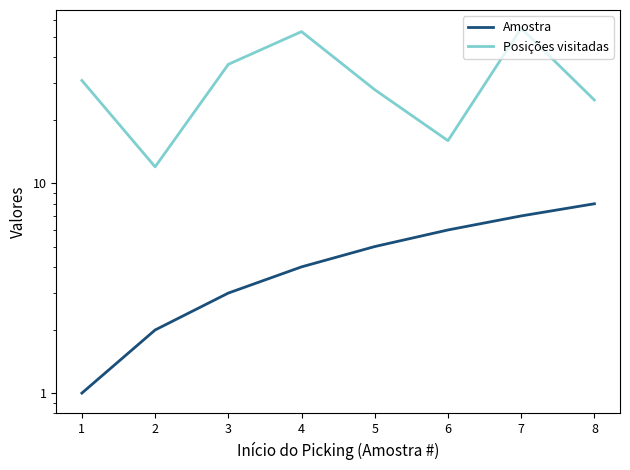

What is the greatest value displayed?

55